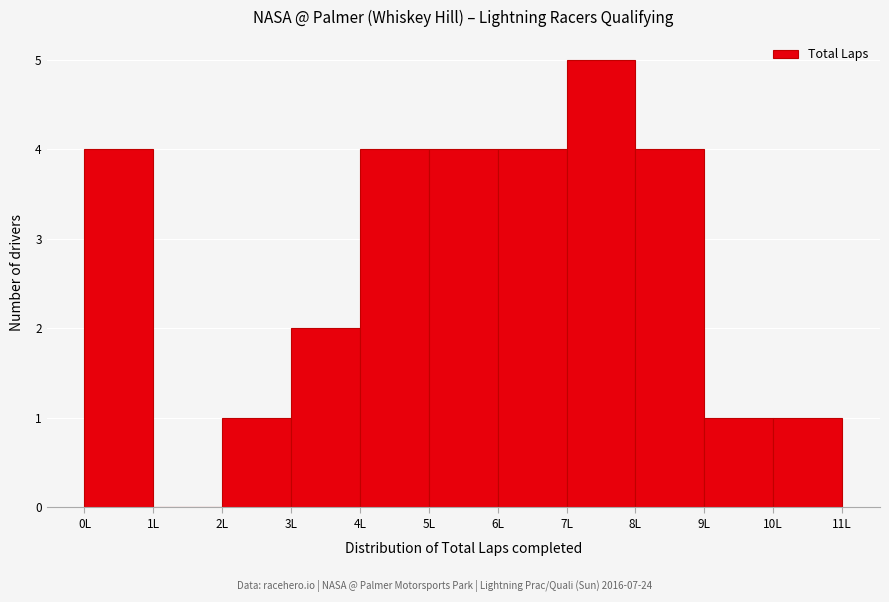

Over which range of the x-axis is the bar tallest?

7 to 8